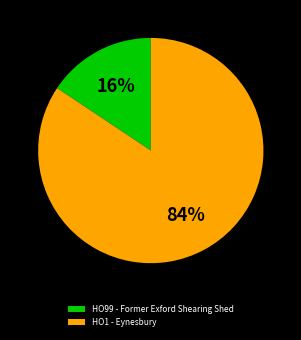

Do HO1 - Eynesbury and HO99 - Former Exford Shearing Shed together represent more than half of the pie?

Yes